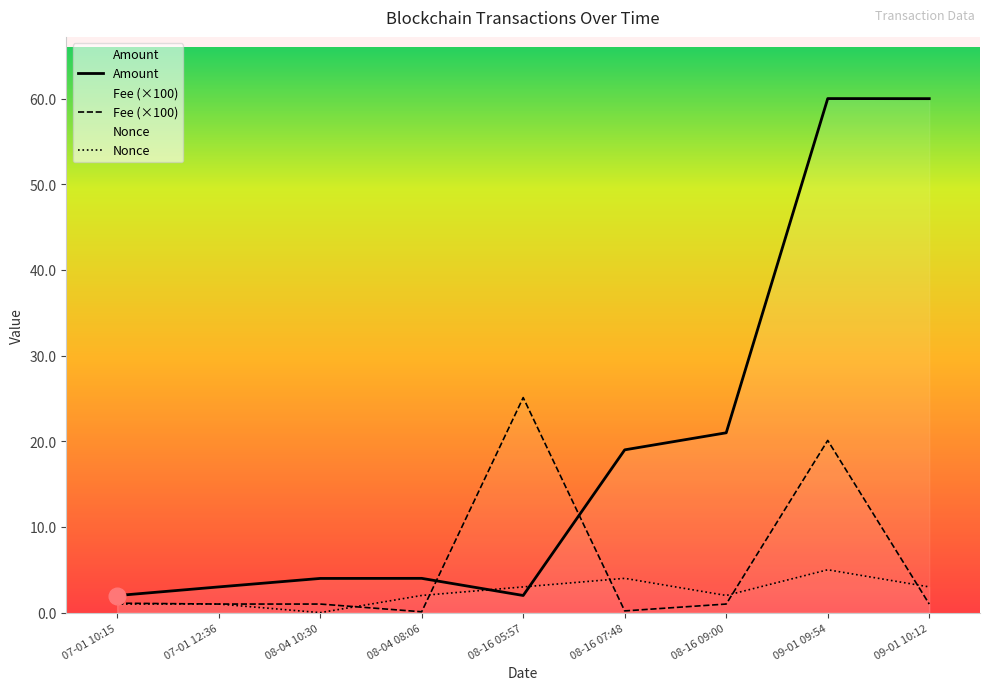

The Nonce series shows 2.4 at 08-04 10:30. True or false?

False